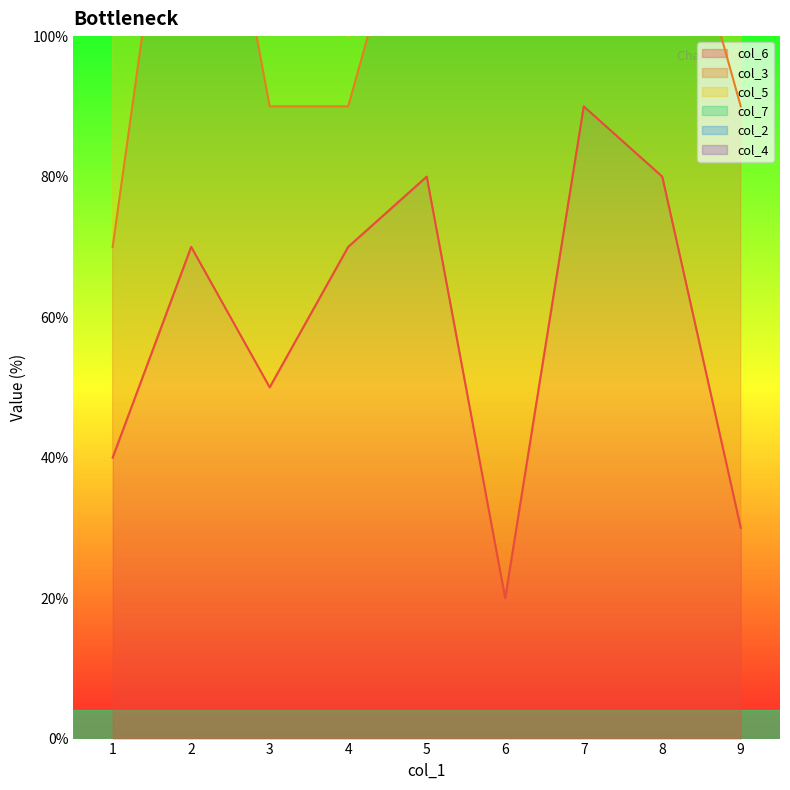

At which label does col_6 reach its peak?

7